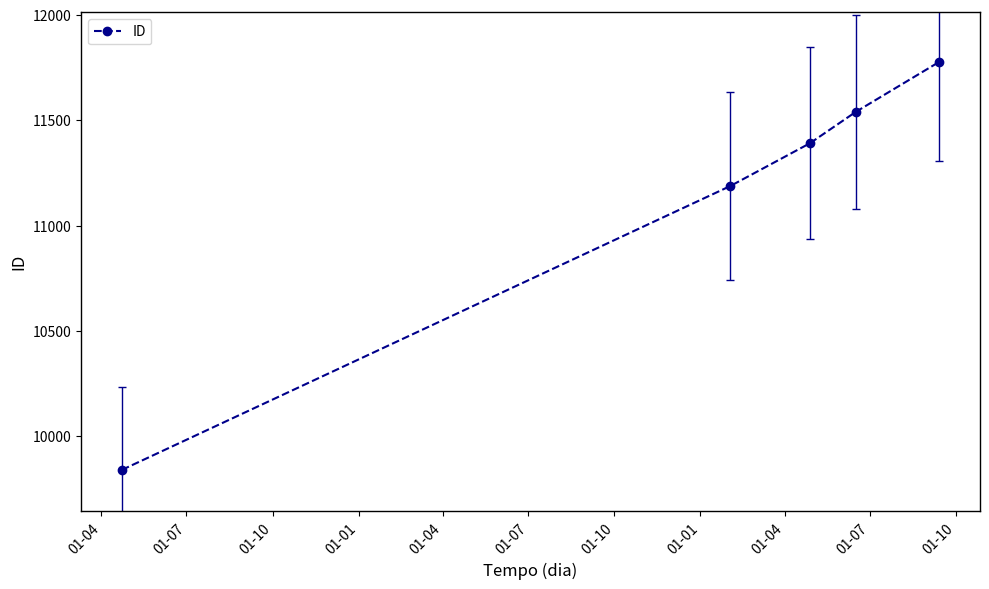

Reading left to right, list all the values displayed in this chart.

9840	11188	11391	11540	11777